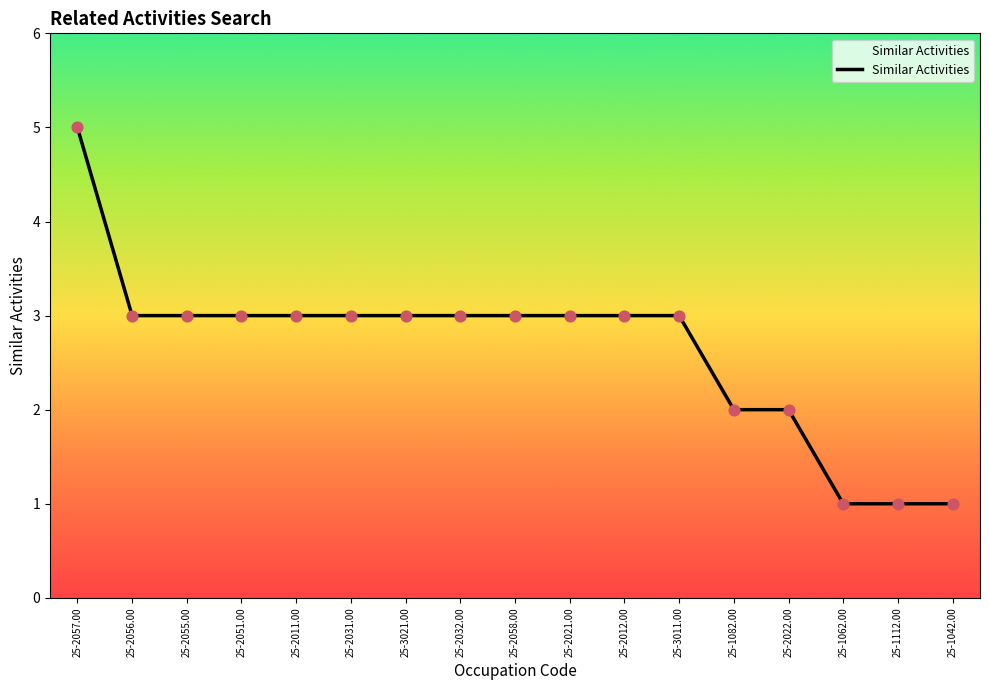

What is the change in value from 25-3011.00 to 25-2022.00?

-1